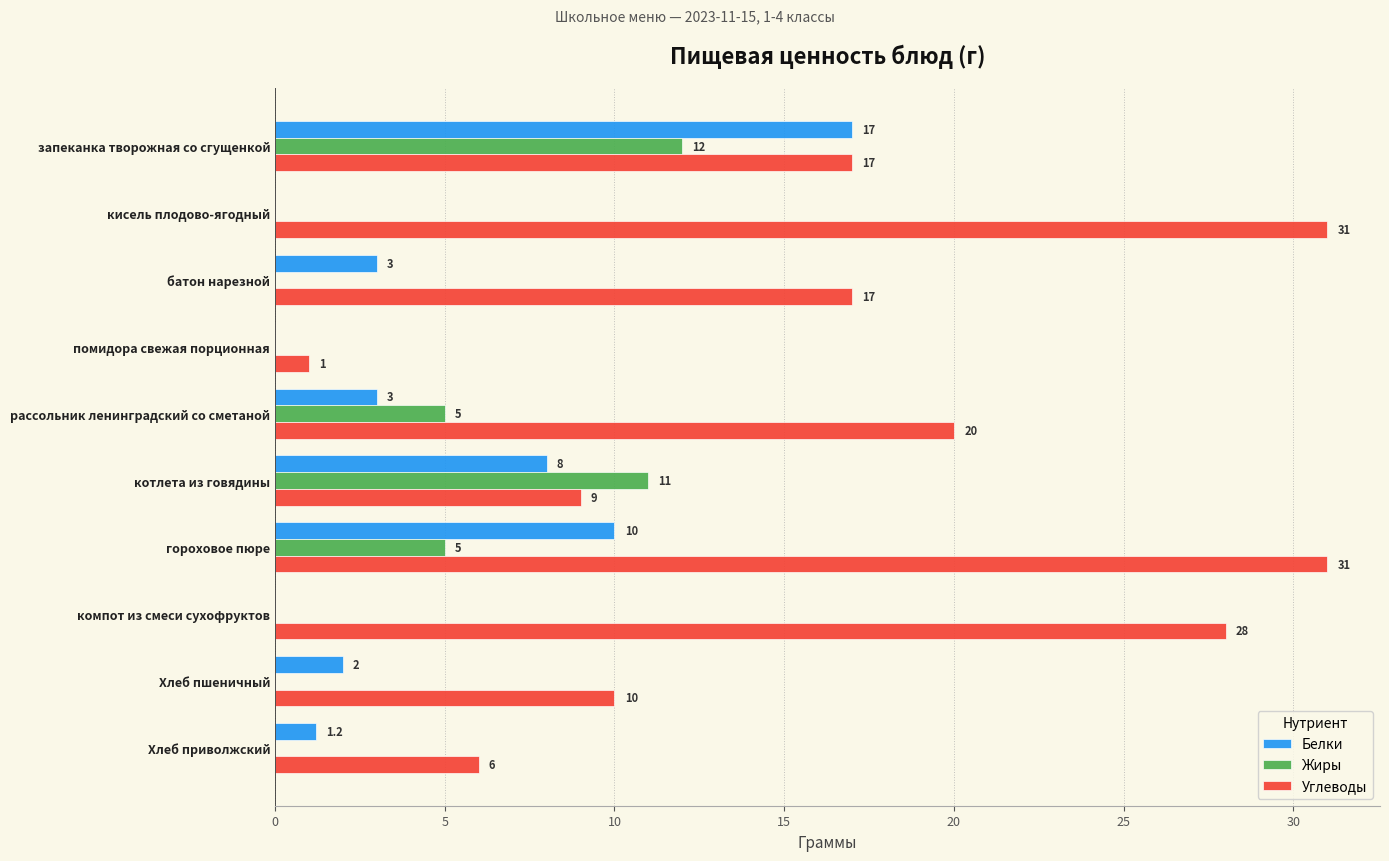

Is the value of Жиры at котлета из говядины greater than the value of Углеводы at котлета из говядины?

Yes